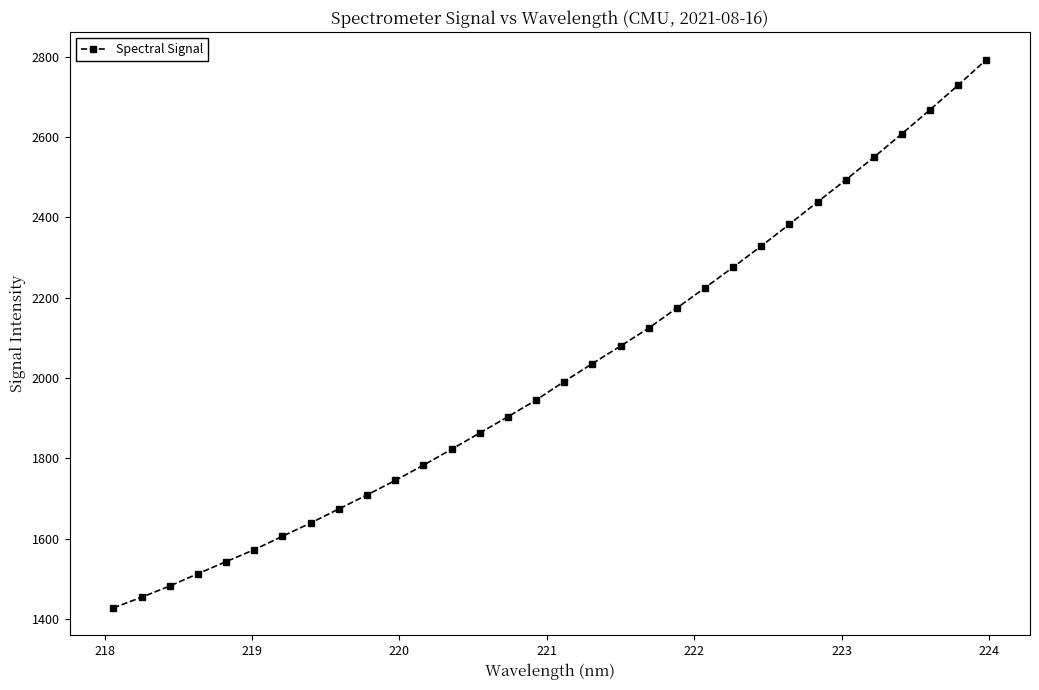

Does the chart display data point markers on the line(s)?

Yes